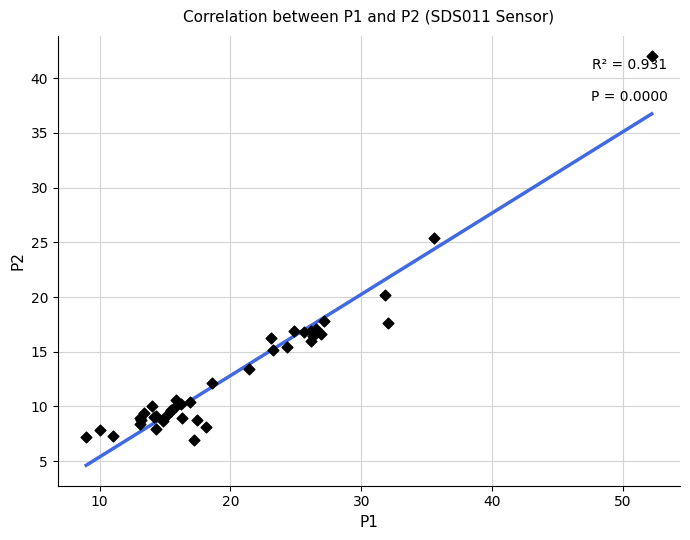

What Y value in the scatter plot is closest to 24?

25.4